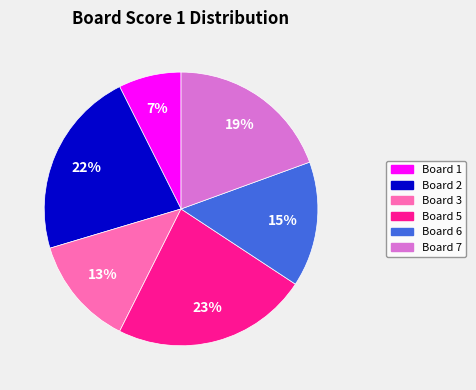

How many segments does this pie chart have?

6